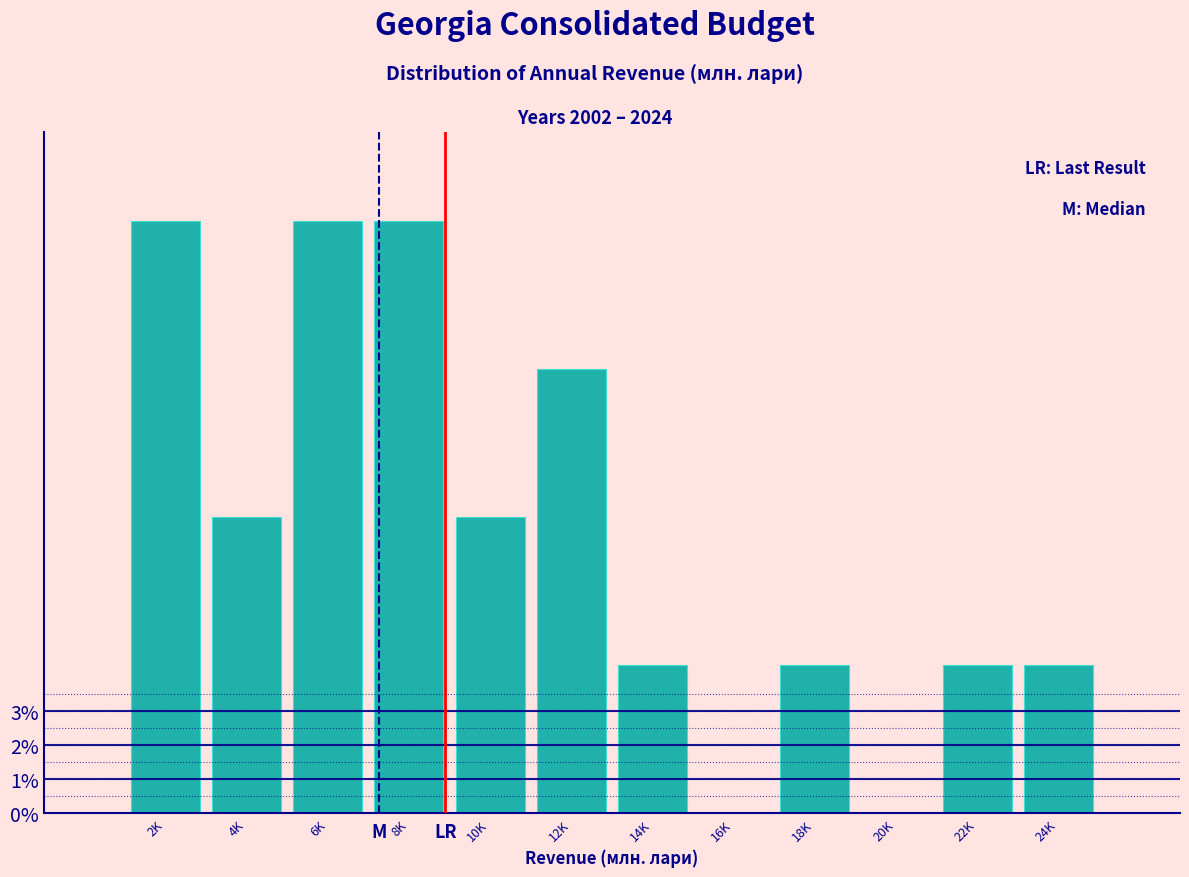

Reading right to left, list all the values displayed in this chart.

24K=4.3	22K=4.3	20K=0.0	18K=4.3	16K=0.0	14K=4.3	12K=13.0	10K=8.7	8K=17.4	6K=17.4	4K=8.7	2K=17.4